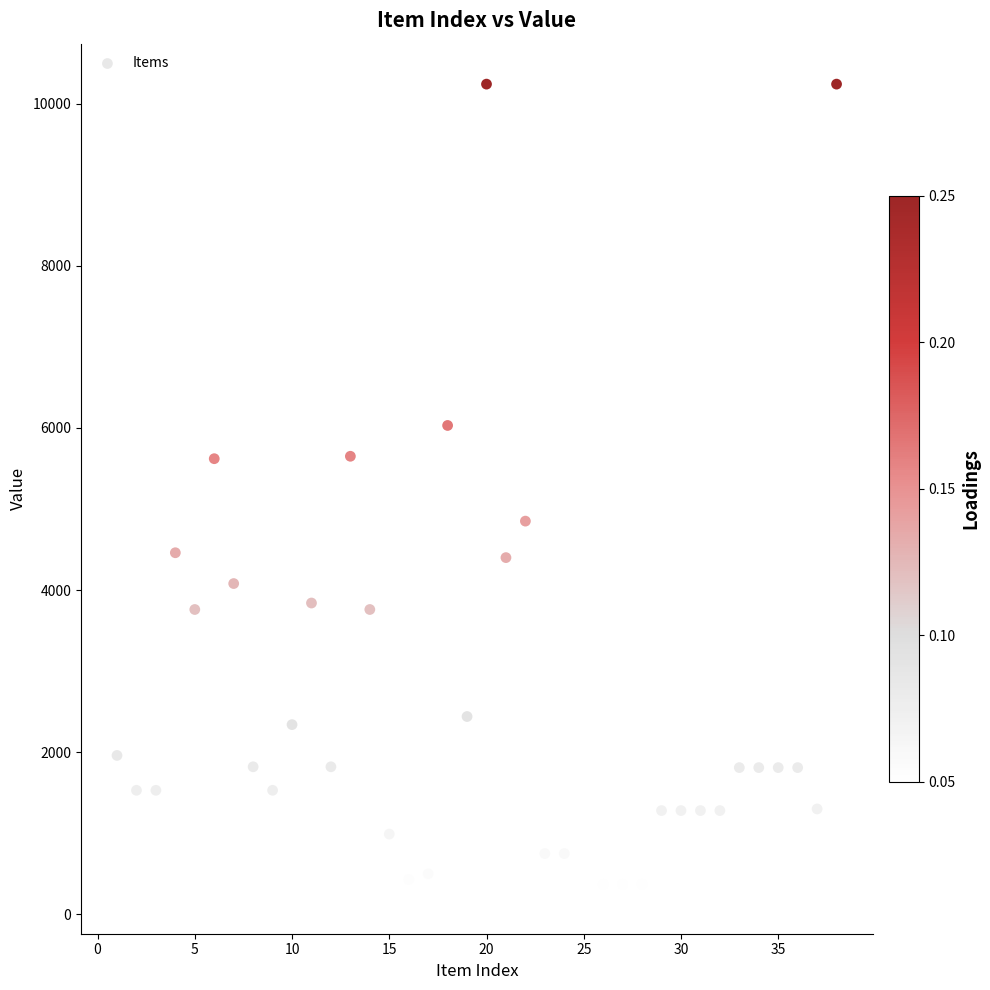

What is the range of X values (max minus min)?

37